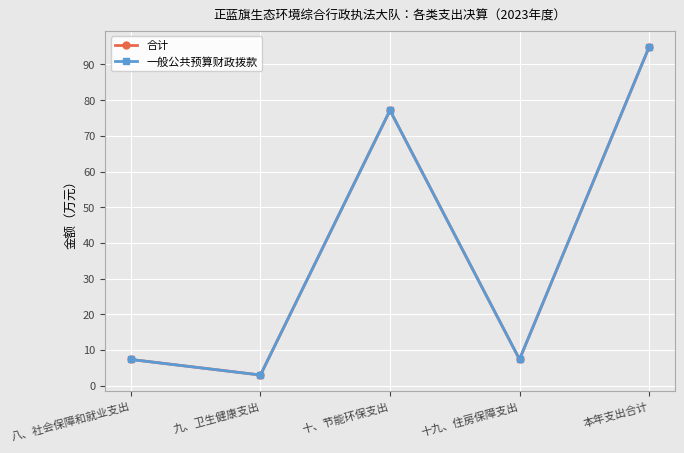

Does the chart have visible grid lines?

Yes